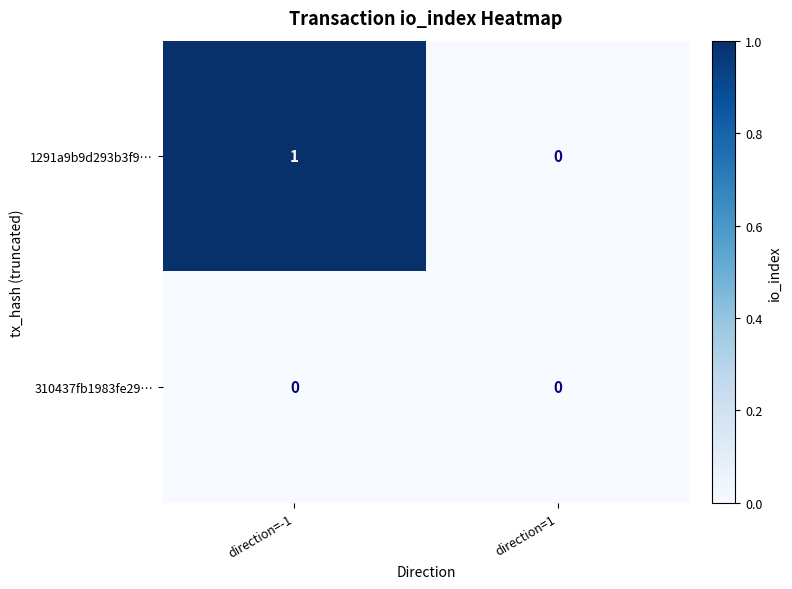

Reading right to left, transcribe all the data shown in this chart.

1291a9b9d293b3f9…: 0	1
310437fb1983fe29…: 0	0